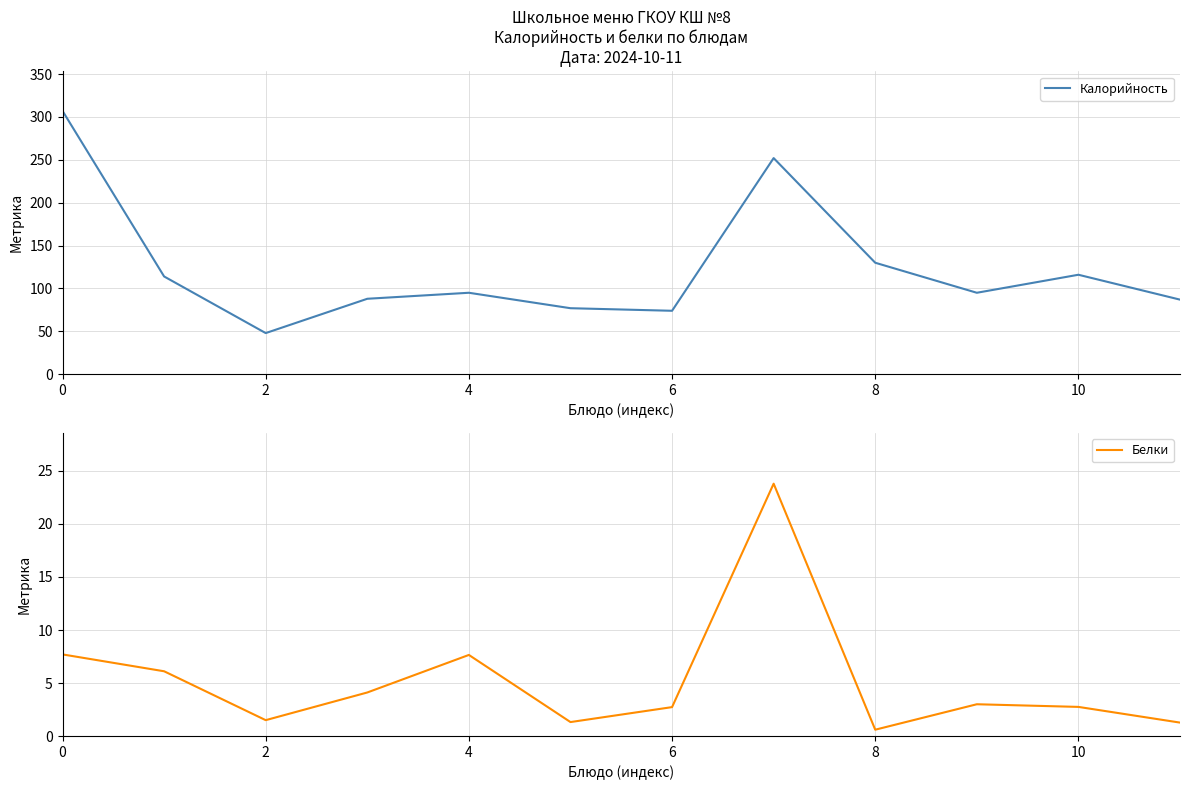

True or false: Белки has a value of 0.3 at 8.

False